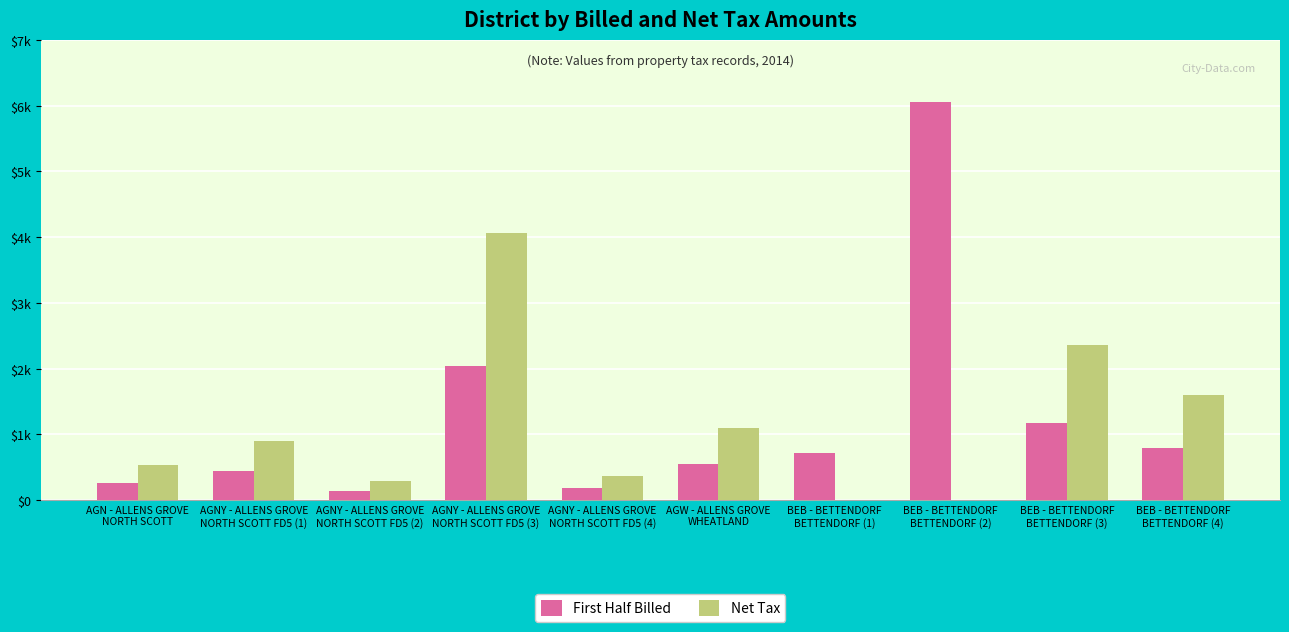

Which series has the largest range (max minus min)?

First Half Billed